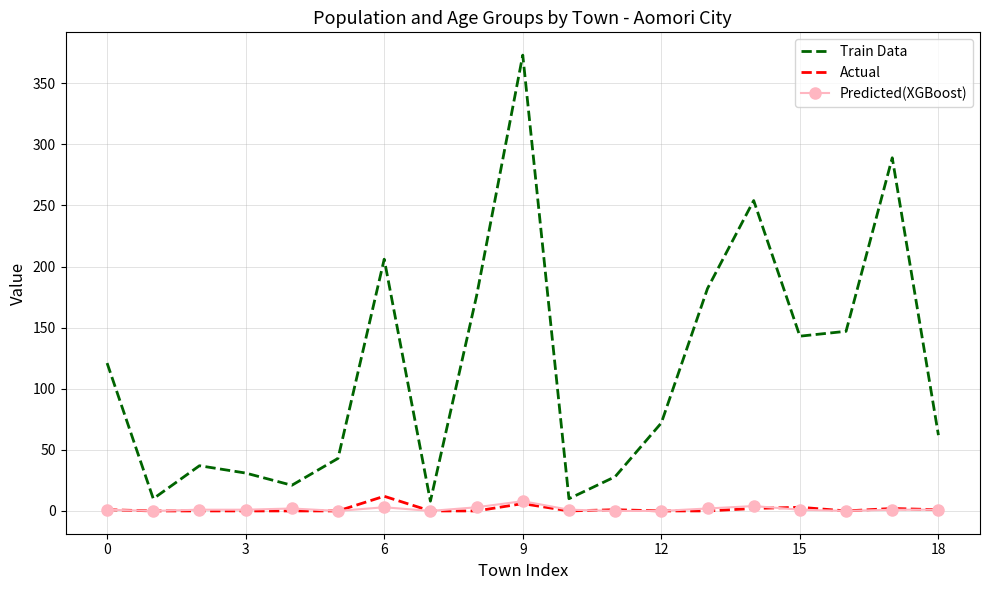

Which series has the largest range (max minus min)?

Train Data